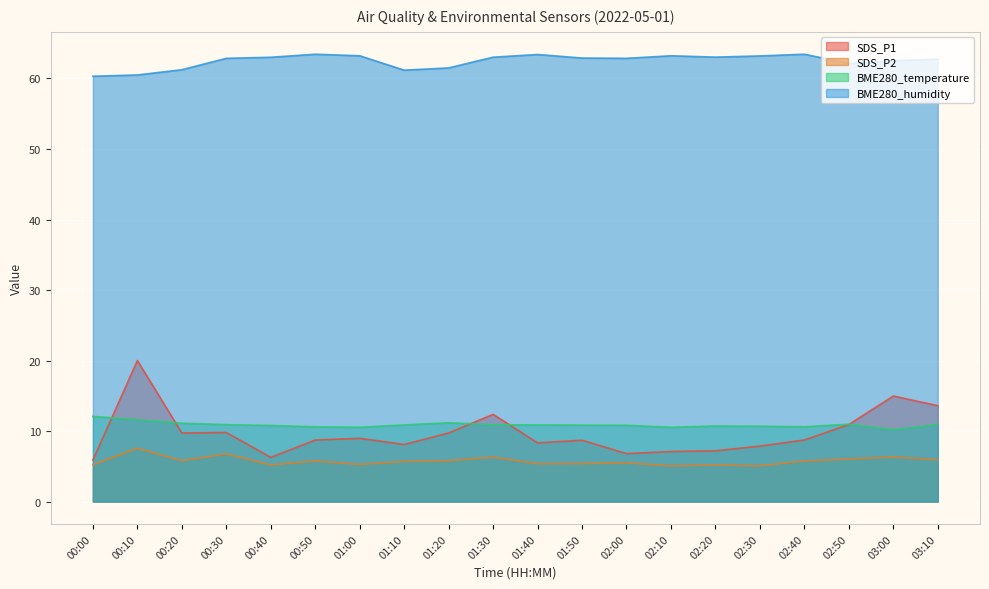

Between 00:20 and 02:20, which series saw the biggest shift?

SDS_P1